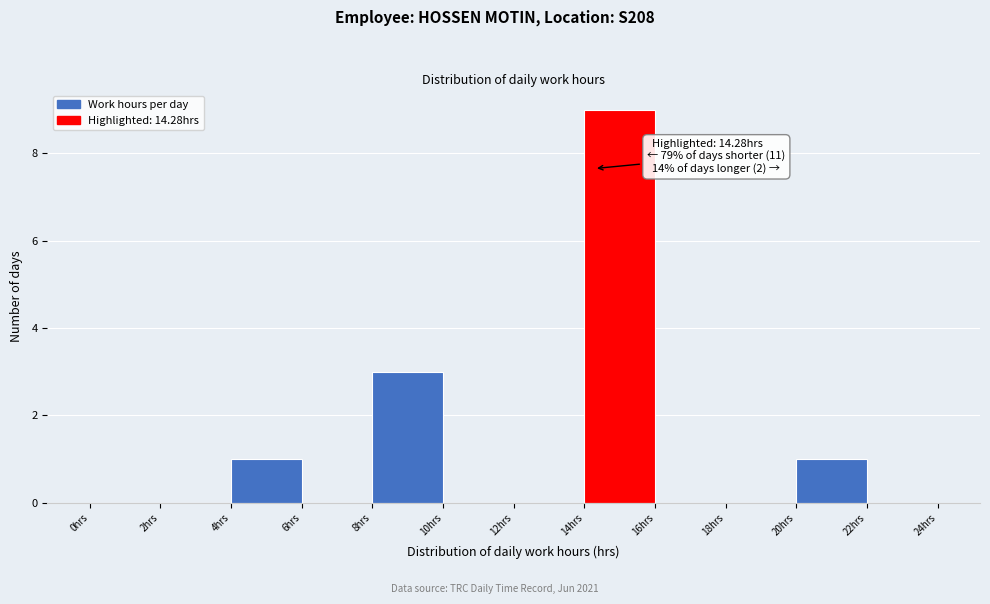

Over which range of the x-axis is the bar tallest?

14 to 16